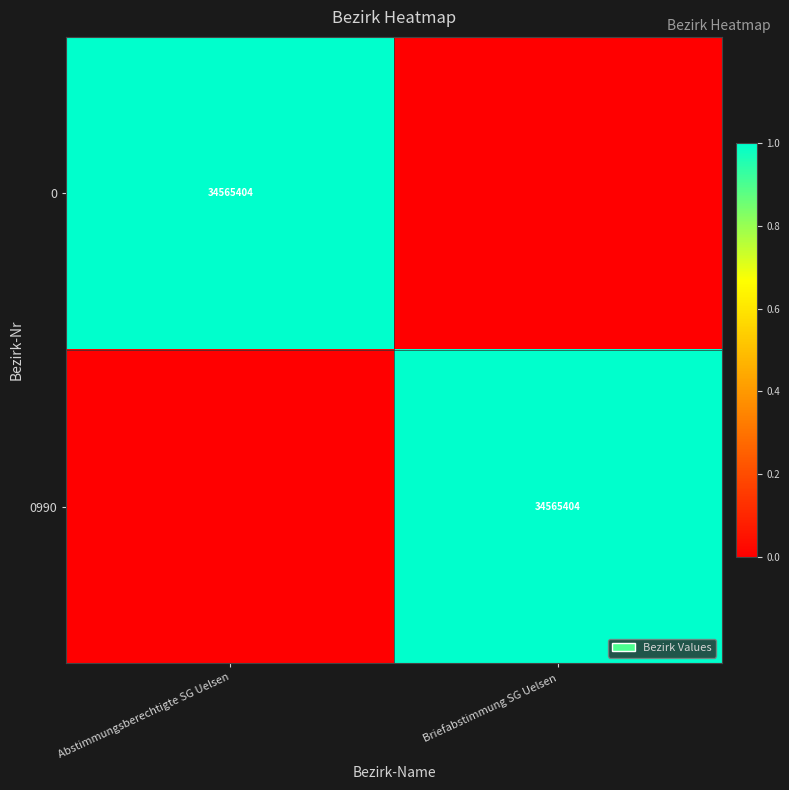

How many series are shown in this chart?

2